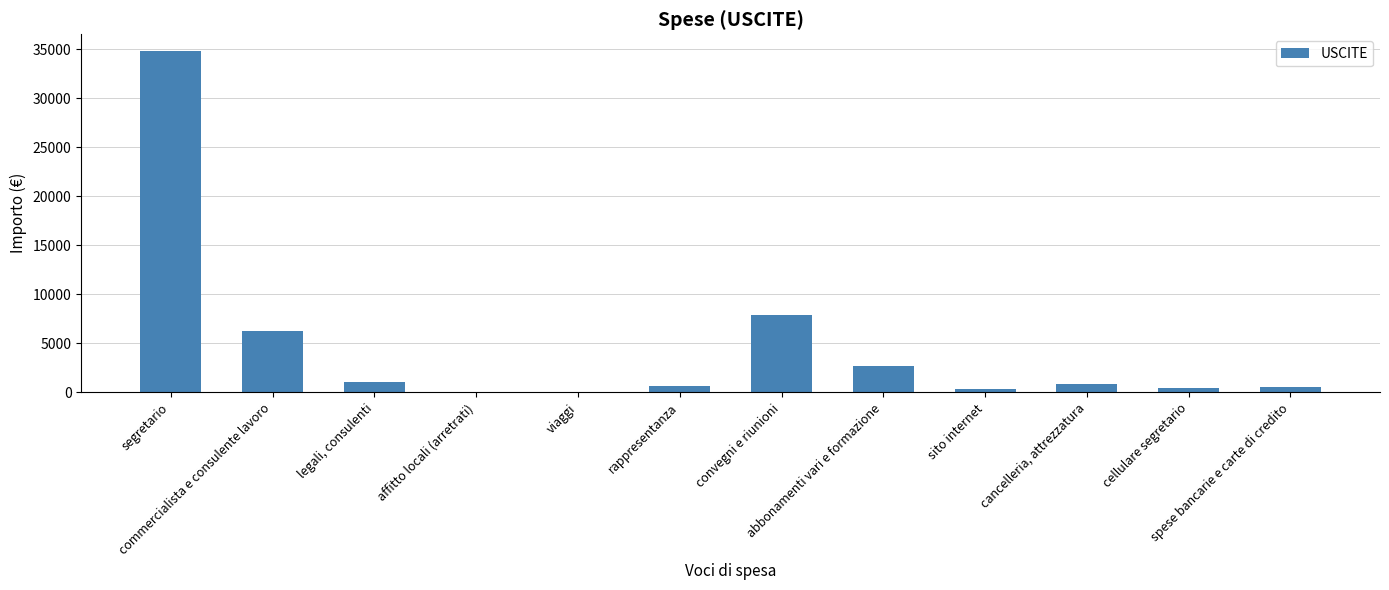

What is the maximum value shown in the chart?

34804.2